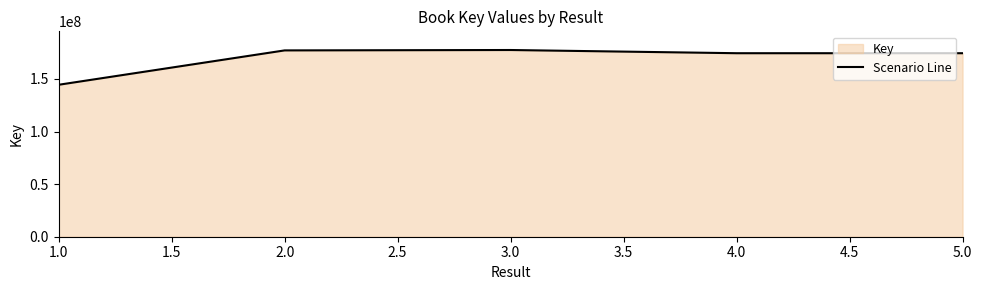

True or false: there are more than 1 points higher than both neighbors.

False